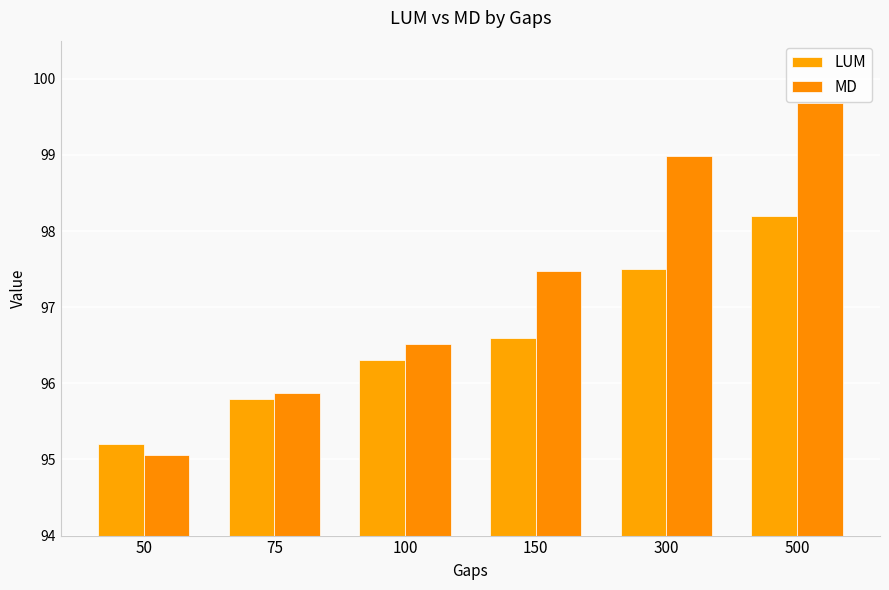

Which series has the largest total across all categories?

MD